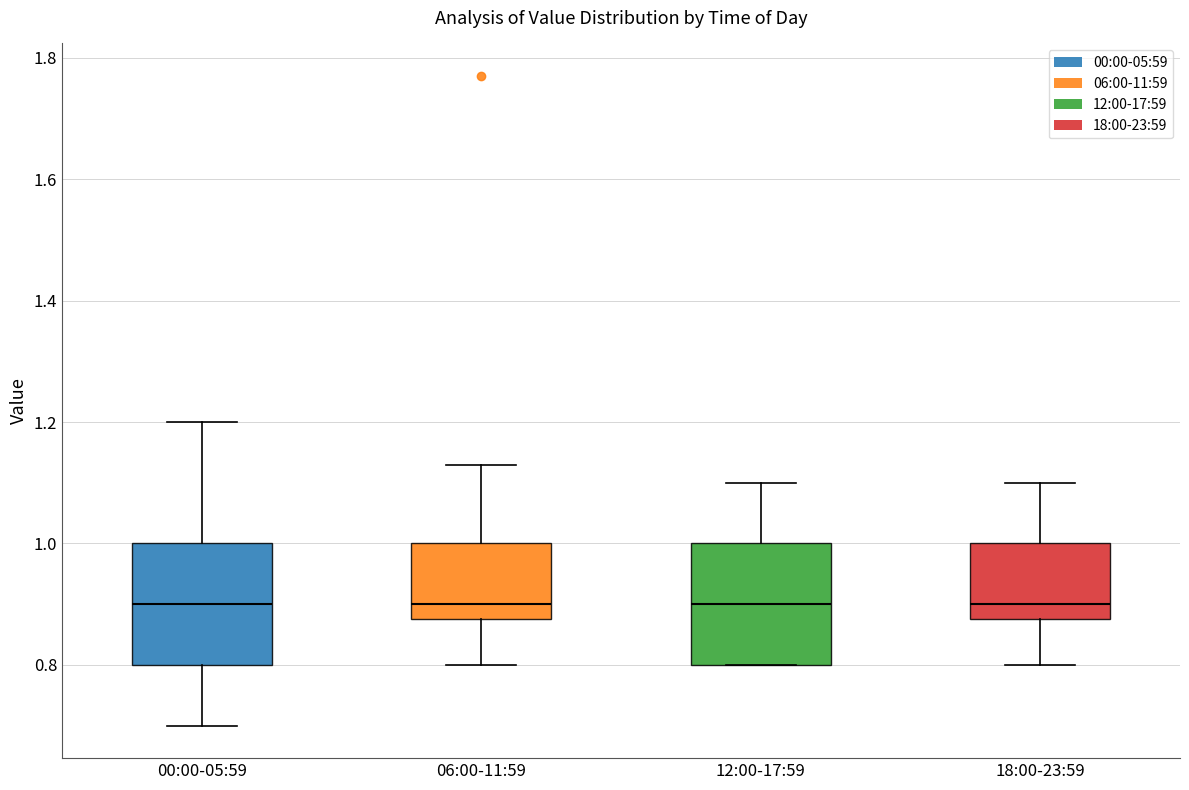

Reading left to right, read every box against the y-axis: the position of its median line, the range the box covers, and the ends of its whiskers. The values are not printed on the chart, so give them approximately, as read against the axis.

00:00-05:59: median 0.90, box 0.80 to 1.00, whiskers 0.70 to 1.20
06:00-11:59: median 0.90, box 0.88 to 1.00, whiskers 0.80 to 1.14
12:00-17:59: median 0.90, box 0.80 to 1.00, whiskers 0.80 to 1.10
18:00-23:59: median 0.90, box 0.88 to 1.00, whiskers 0.80 to 1.10